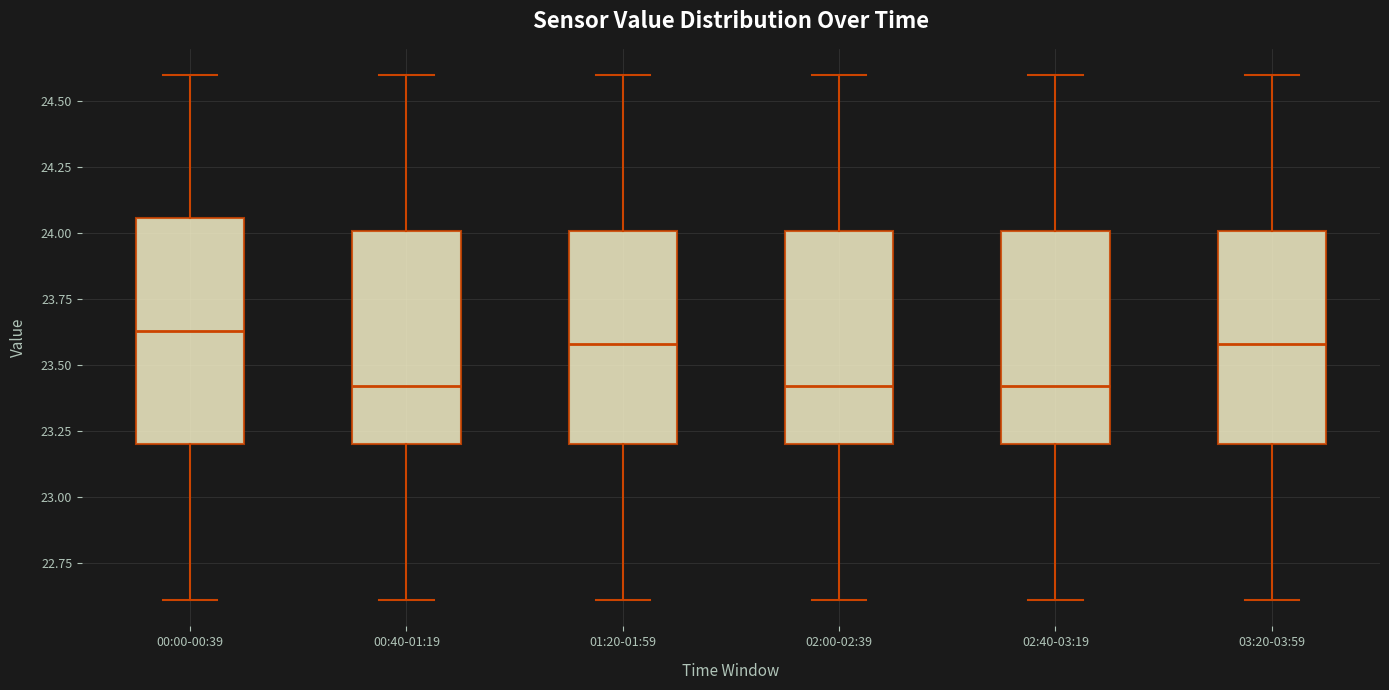

Reading left to right, read every box against the y-axis: the position of its median line, the range the box covers, and the ends of its whiskers. The values are not printed on the chart, so give them approximately, as read against the axis.

00:00-00:39: median 23.65, box 23.20 to 24.05, whiskers 22.60 to 24.60
00:40-01:19: median 23.40, box 23.20 to 24.00, whiskers 22.60 to 24.60
01:20-01:59: median 23.60, box 23.20 to 24.00, whiskers 22.60 to 24.60
02:00-02:39: median 23.40, box 23.20 to 24.00, whiskers 22.60 to 24.60
02:40-03:19: median 23.40, box 23.20 to 24.00, whiskers 22.60 to 24.60
03:20-03:59: median 23.60, box 23.20 to 24.00, whiskers 22.60 to 24.60